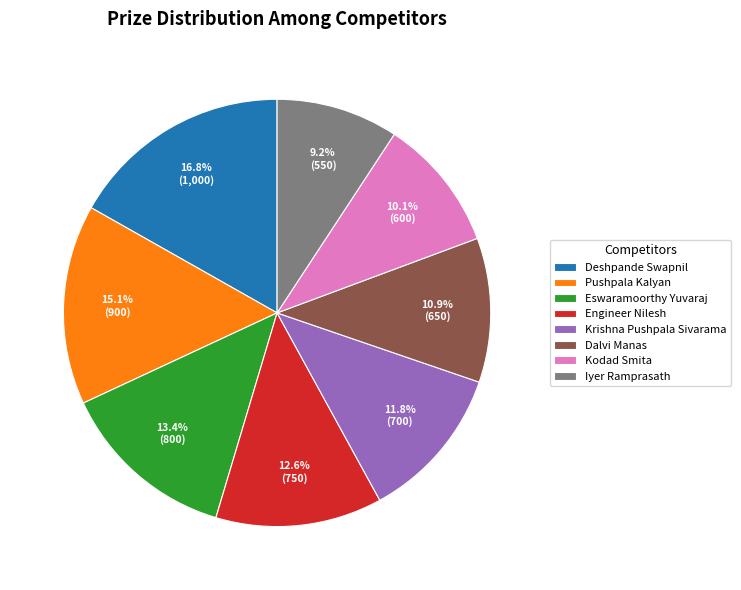

To the nearest percent, what is the difference between the Iyer Ramprasath and Pushpala Kalyan slice percentages?

6%